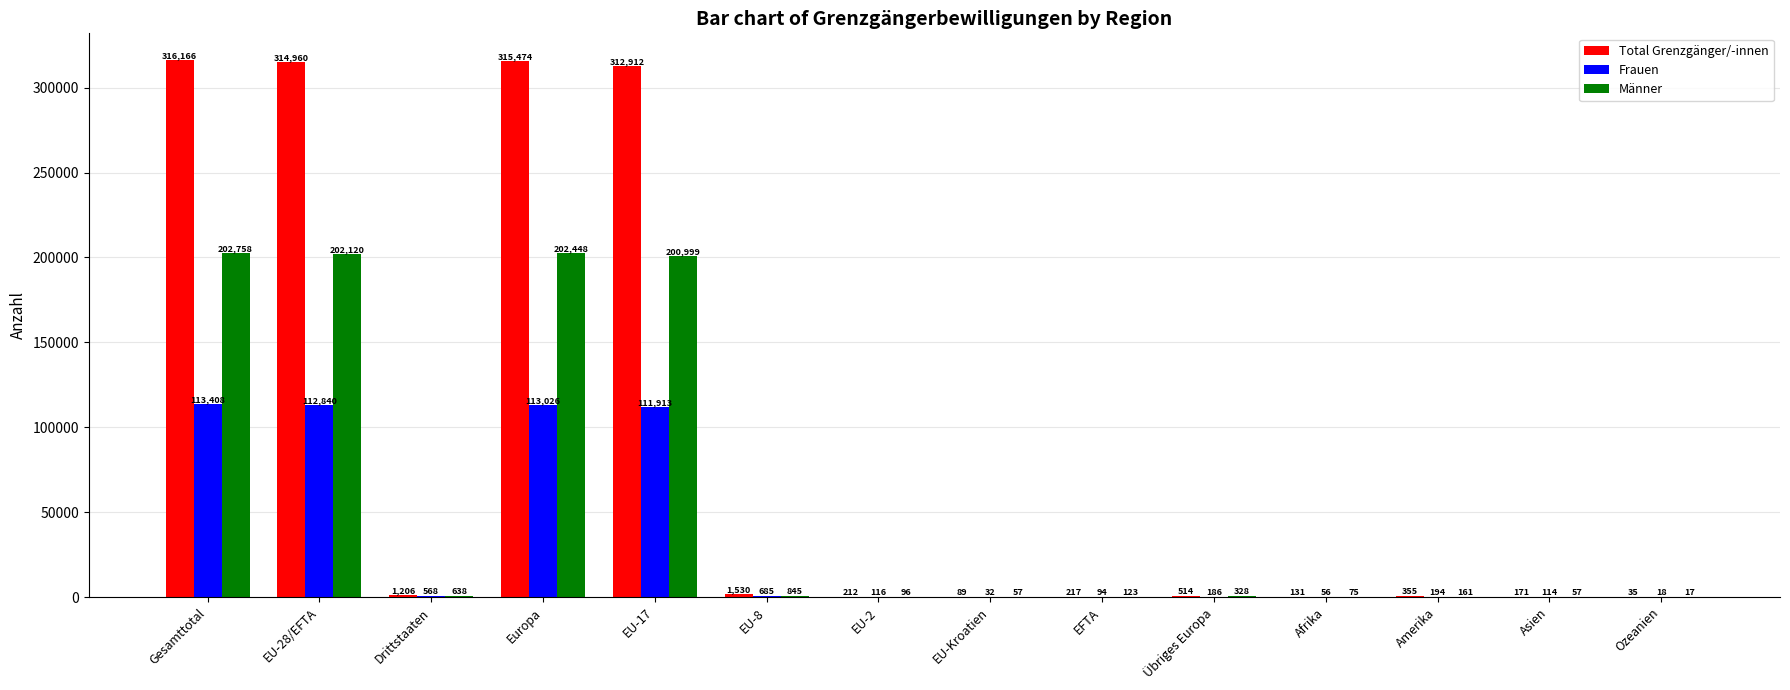

What is the maximum value shown in the chart?

316166